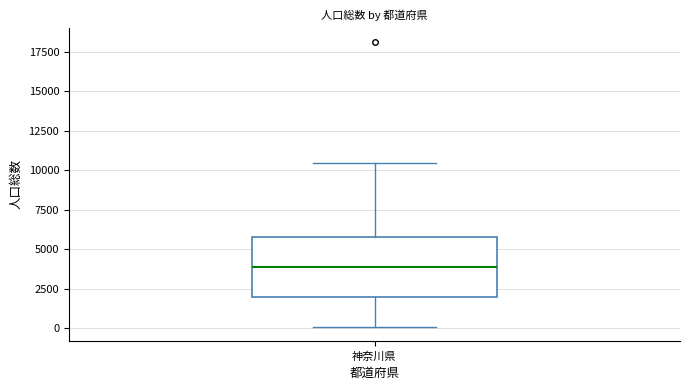

Transcribe this box plot: give where the median line is, the range the box spans, and where the two whiskers end, as read against the y-axis. The values are not printed on the chart, so give them approximately, as read against the axis.

median 4000, box 2000 to 6000, whiskers 0 to 10500